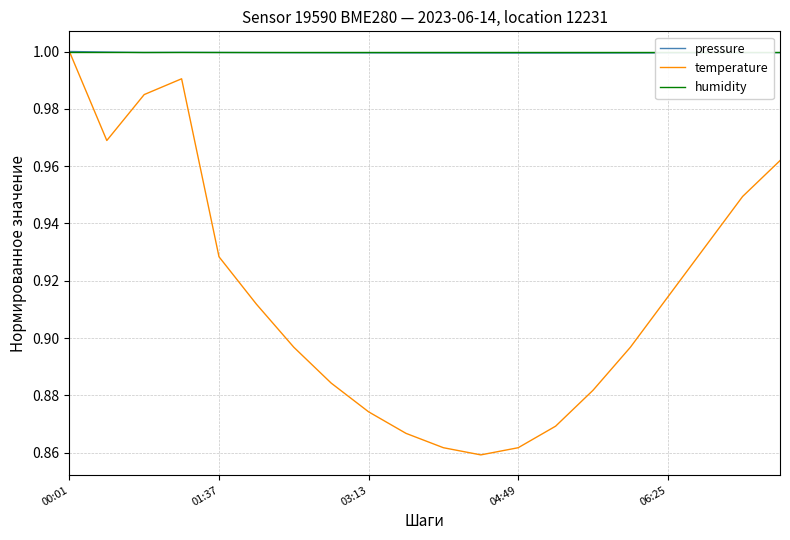

Is it true that temperature equals 0.9 at 5?

True